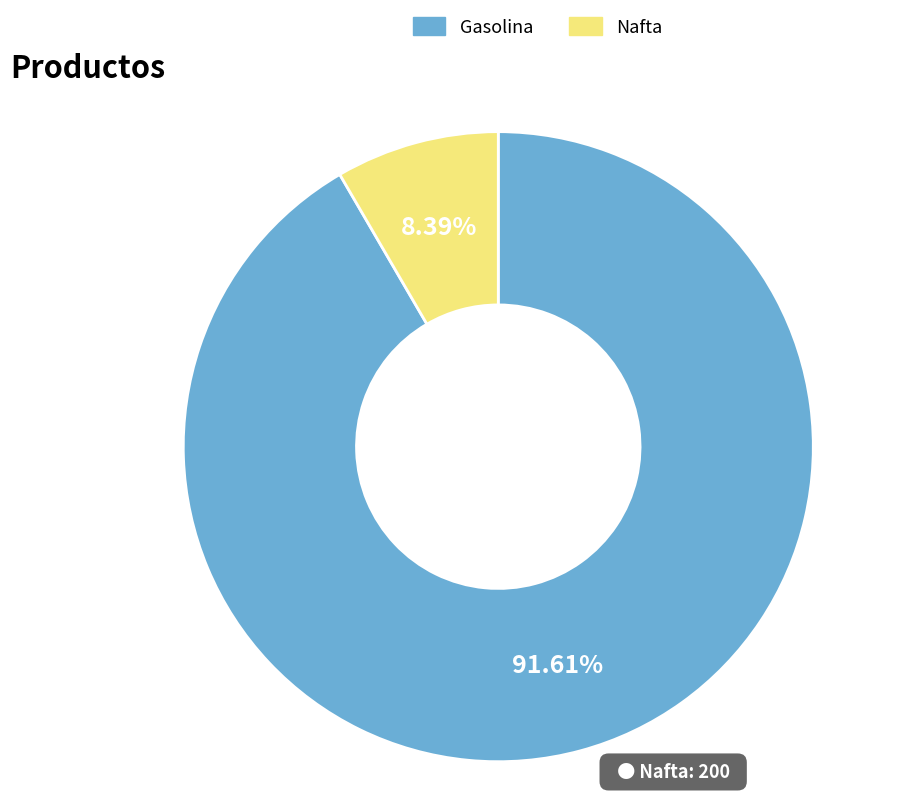

How many slices are in this pie chart?

2